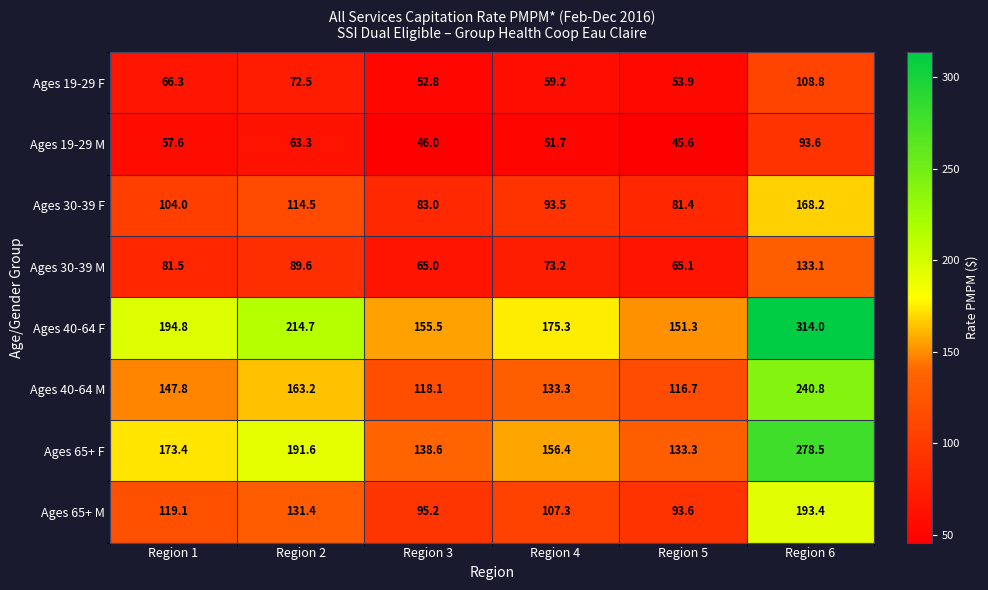

At how many categories does at least one series exceed 207?

2